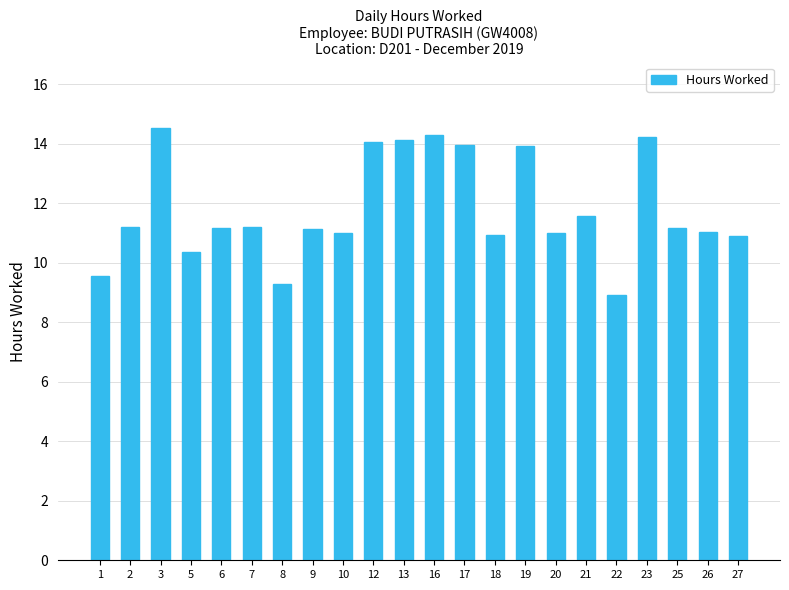

Does the chart contain any negative values?

No